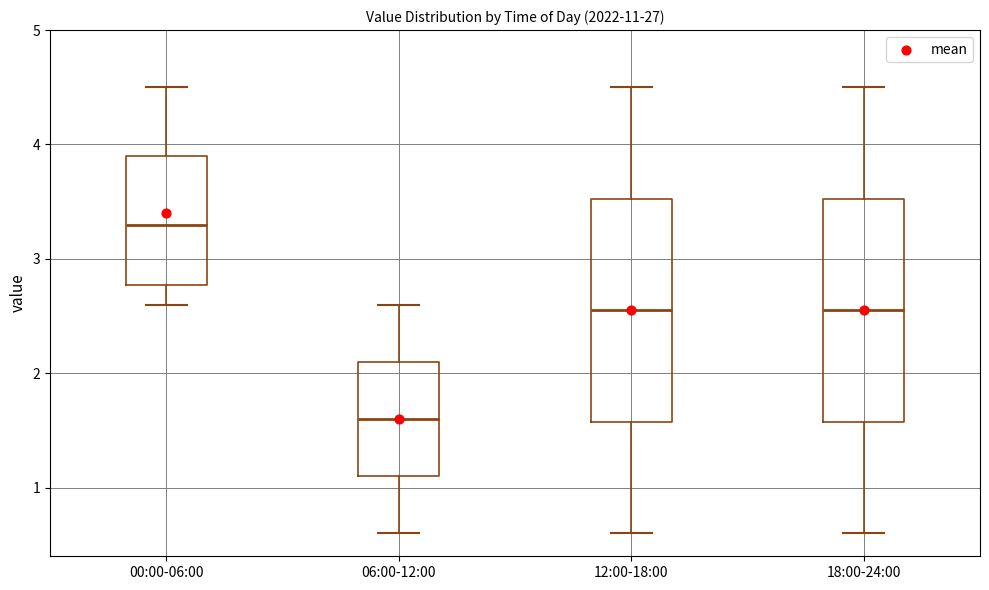

Reading left to right, transcribe this box plot: for each box, give where its median line is, the range the box spans, and where its two whiskers end, as read against the y-axis. The values are not printed on the chart, so give them approximately, as read against the axis.

00:00-06:00: median 3.3, box 2.8 to 3.9, whiskers 2.6 to 4.5
06:00-12:00: median 1.6, box 1.1 to 2.1, whiskers 0.6 to 2.6
12:00-18:00: median 2.6, box 1.6 to 3.5, whiskers 0.6 to 4.5
18:00-24:00: median 2.6, box 1.6 to 3.5, whiskers 0.6 to 4.5